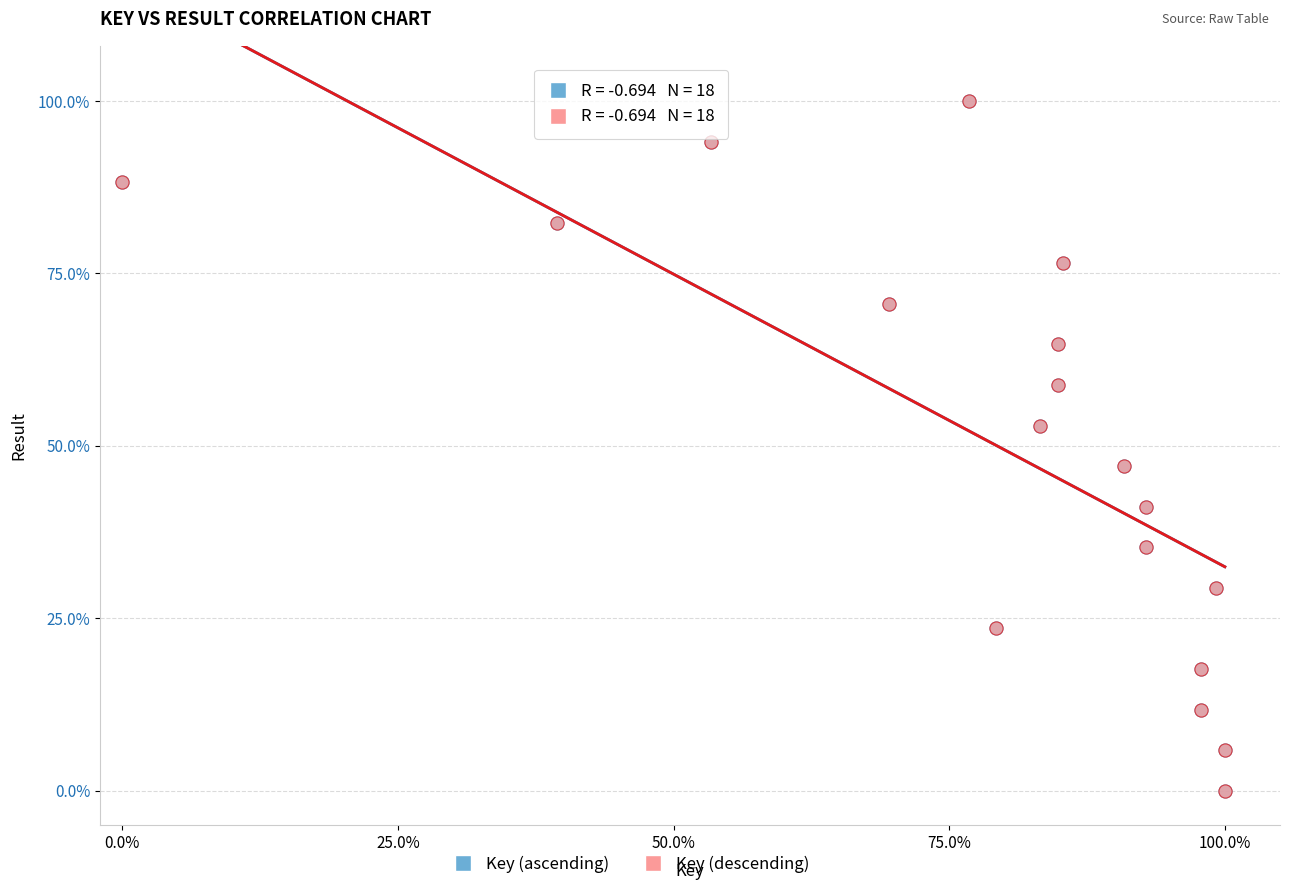

What are all the series names shown in the legend?

Key (ascending), Key (descending)